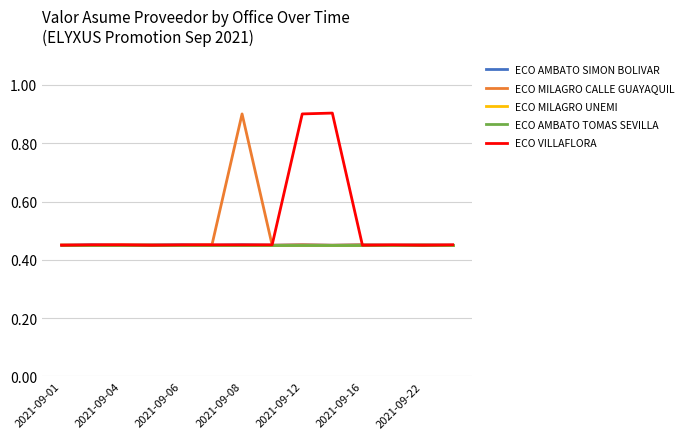

Does the chart have visible grid lines?

Yes